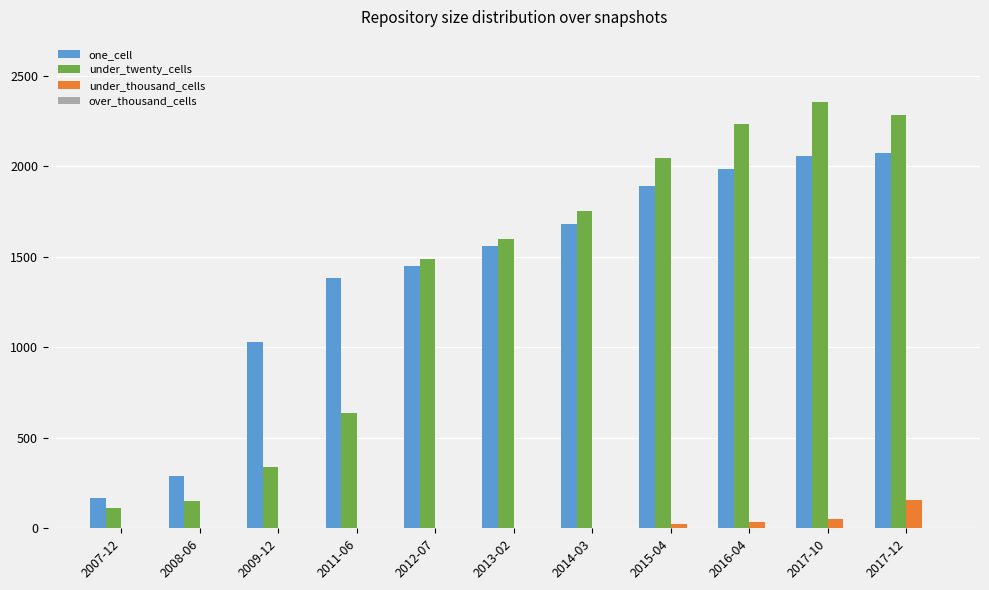

Are the bars horizontal?

No